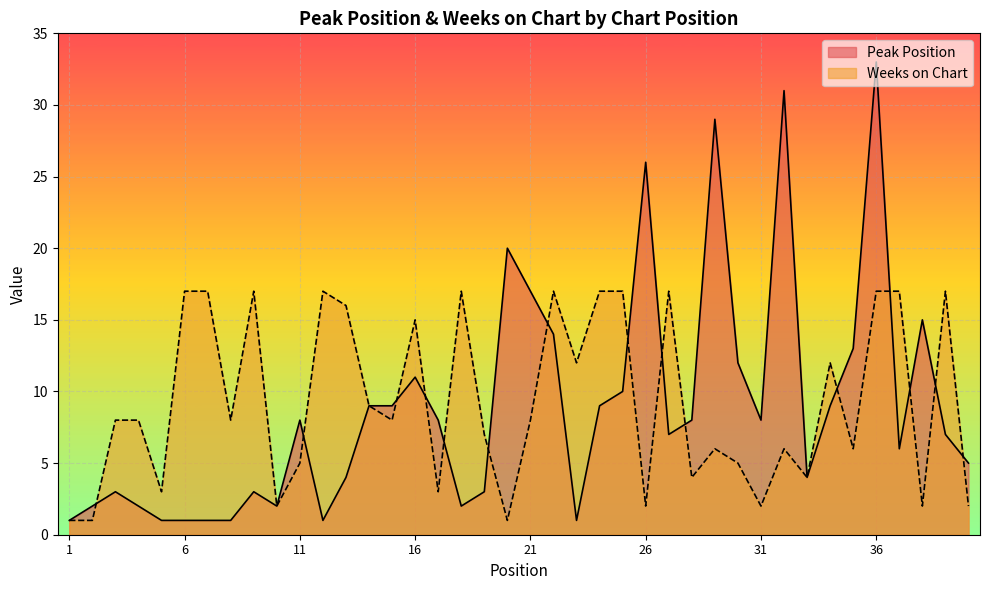

What is the difference between the Peak Position values at 16 and 21?

6